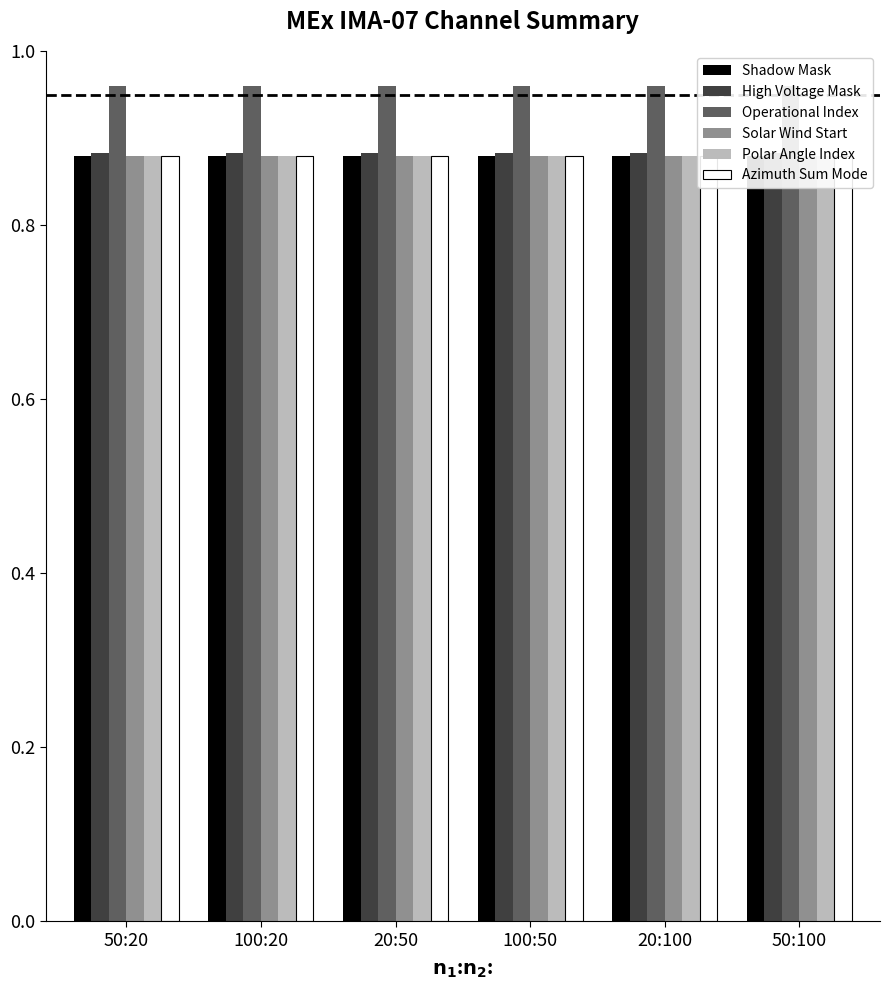

What are all the series names shown in the legend?

Shadow Mask, High Voltage Mask, Operational Index, Solar Wind Start, Polar Angle Index, Azimuth Sum Mode